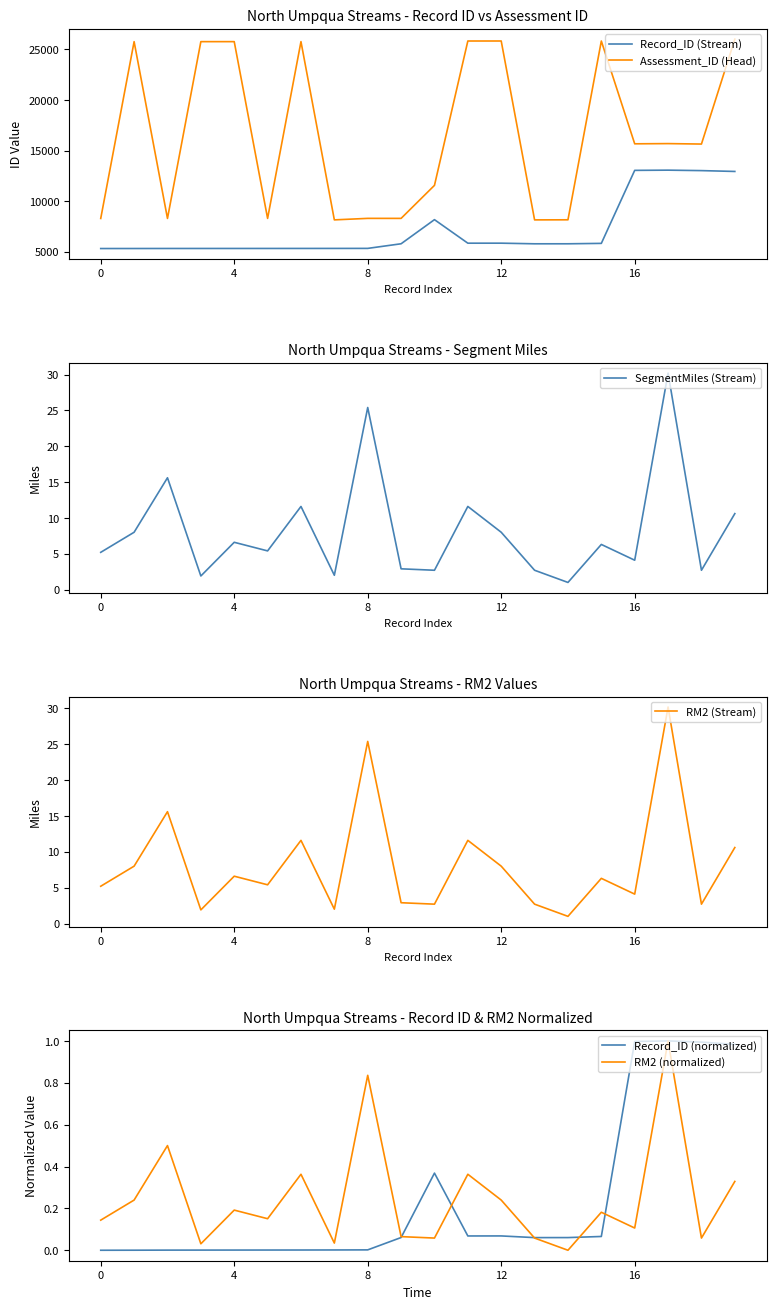

Does the chart display data point markers on the line(s)?

No